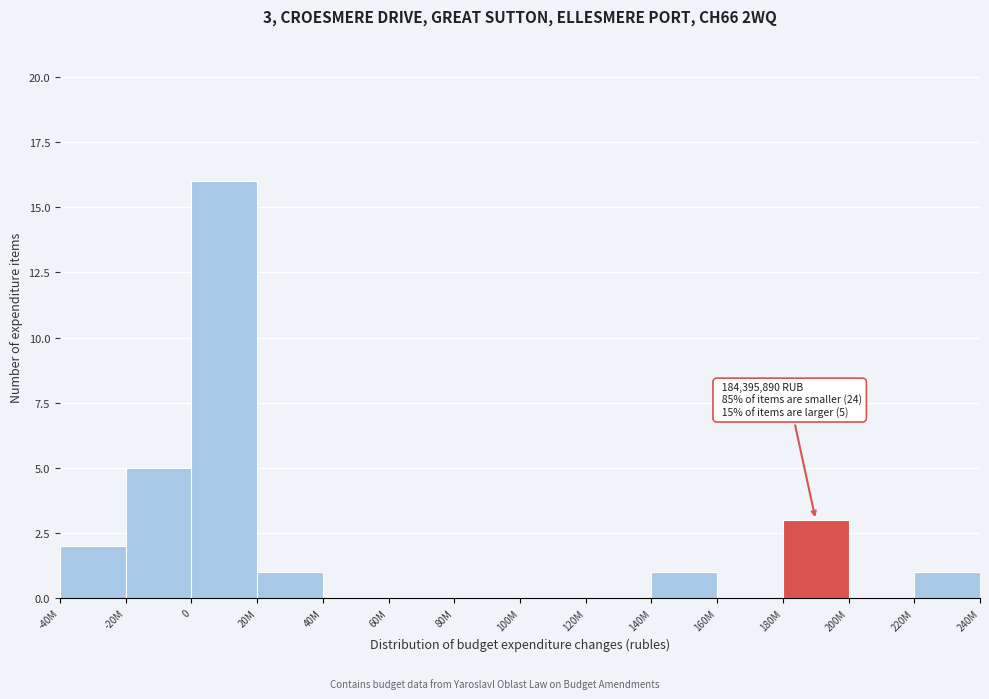

Reading left to right, transcribe all the data shown in this chart.

-40M=2	-20M=5	0=16	20M=1	40M=0	60M=0	80M=0	100M=0	120M=0	140M=1	160M=0	180M=3	200M=0	220M=1